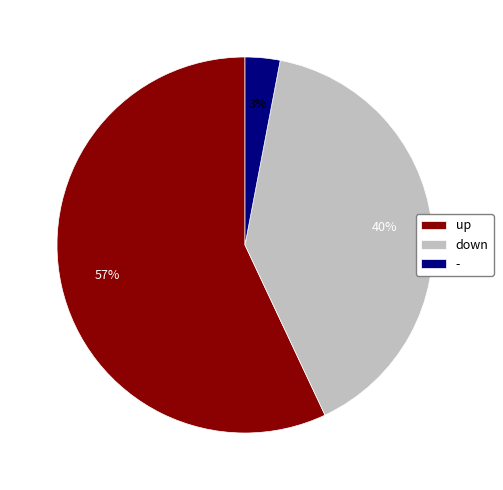

To the nearest percent, what is the difference between the - and down slice percentages?

37%